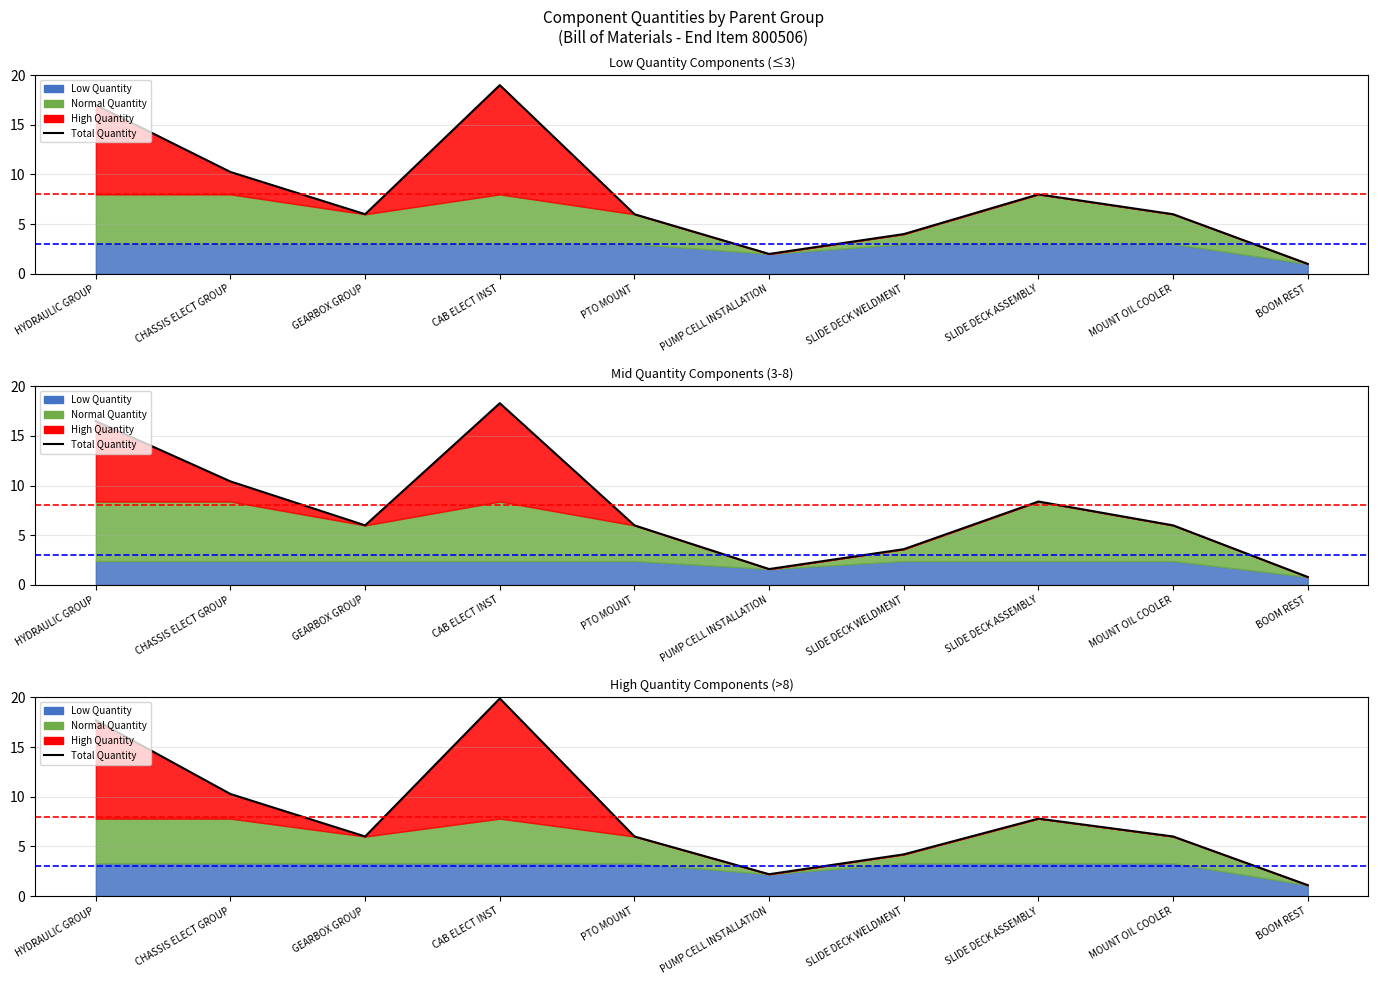

Reading right to left, list all the values displayed in this chart.

BOOM REST=1.1	MOUNT OIL COOLER=6.0	SLIDE DECK ASSEMBLY=7.8	SLIDE DECK WELDMENT=4.2	PUMP CELL INSTALLATION=2.2	PTO MOUNT=6.0	CAB ELECT INST=19.9	GEARBOX GROUP=6.0	CHASSIS ELECT GROUP=10.3	HYDRAULIC GROUP=17.7